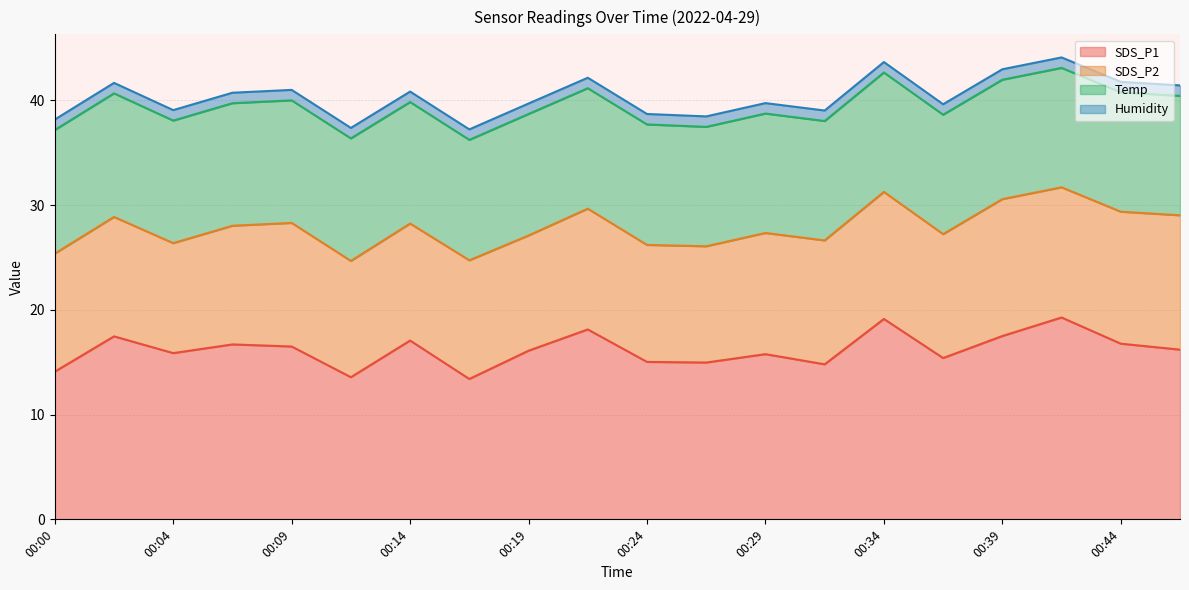

At how many categories does at least one series exceed 3?

20